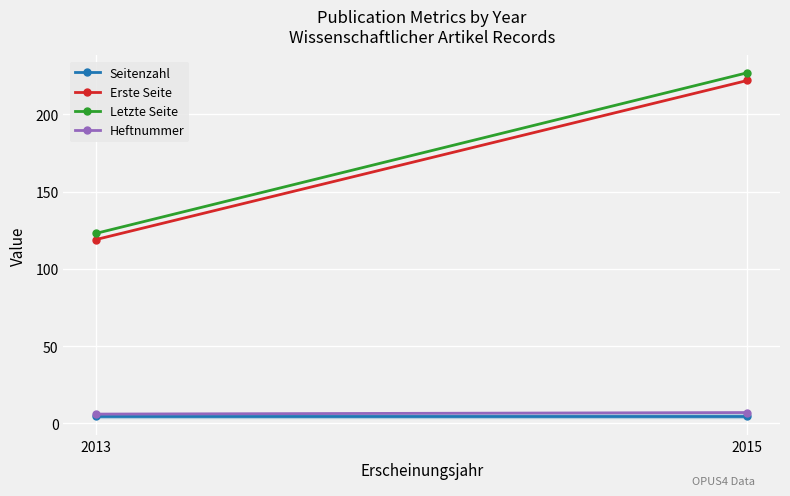

How many values in the Letzte Seite series are below 227?

1